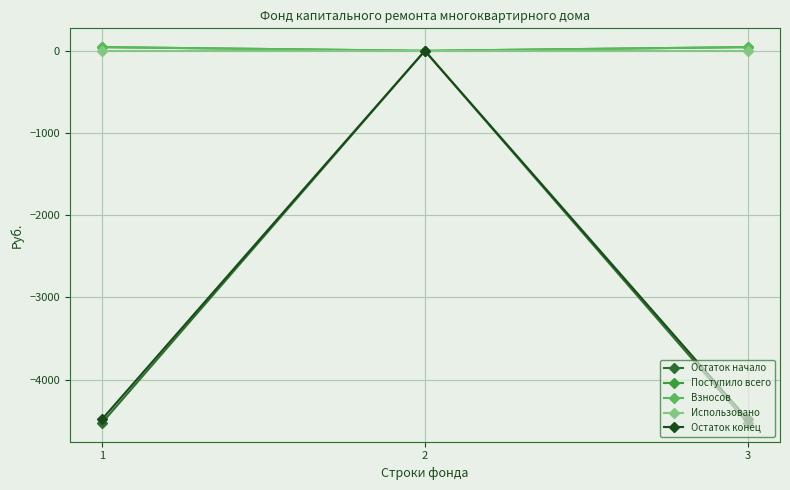

At 3, list the series in order from largest to smallest.

Поступило всего, Взносов, Использовано, Остаток конец, Остаток начало